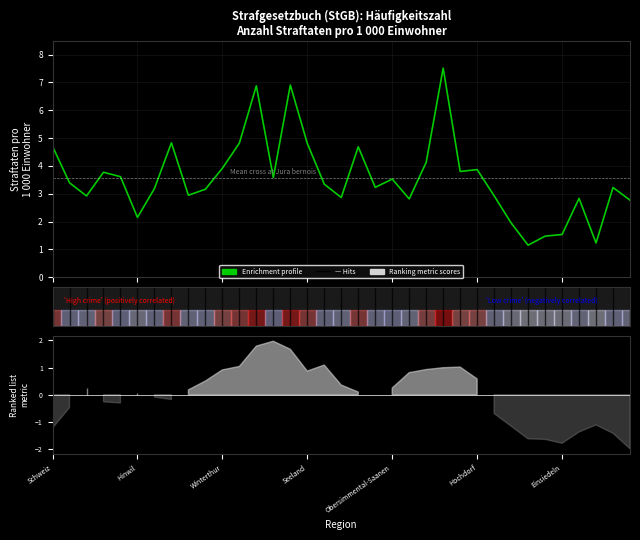

The chart shows a value of 5.3 at 33. True or false?

False